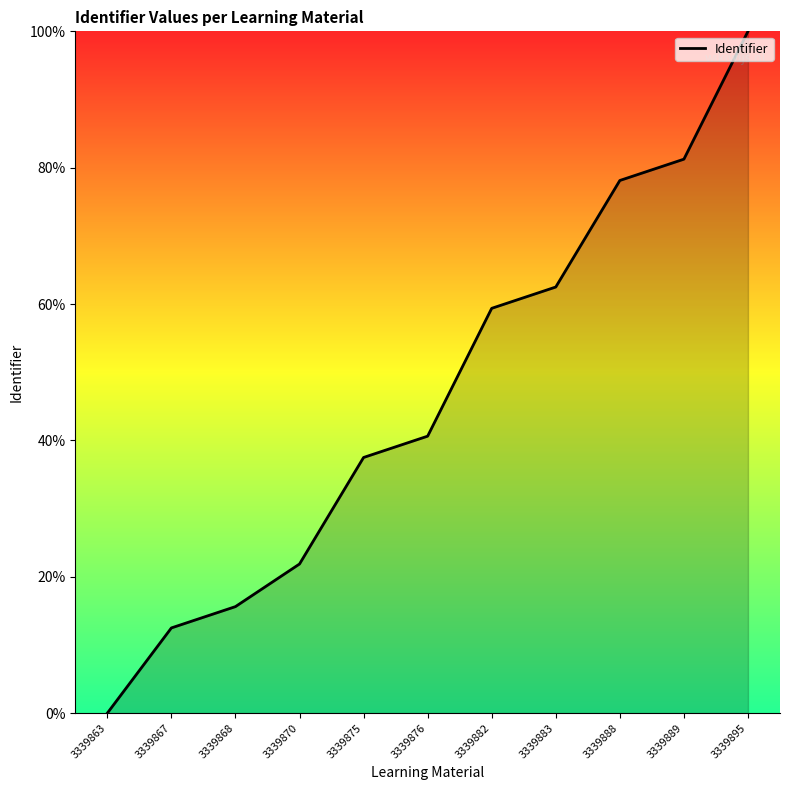

What is the ratio of the value at 3339867 to the value at 3339875?

0.3